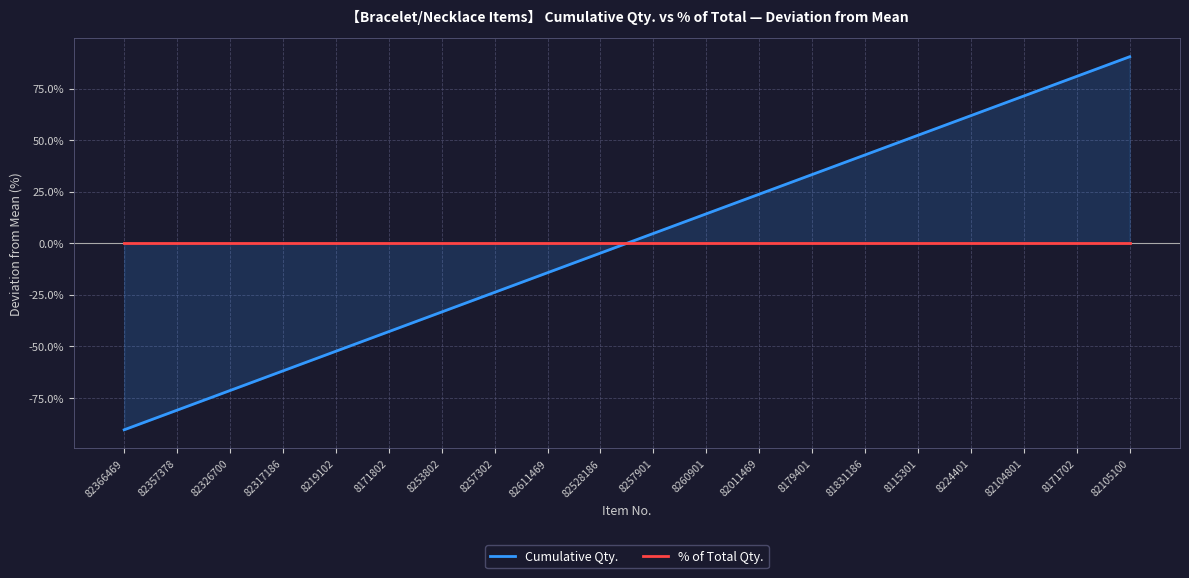

Which series has the largest total across all categories?

Cumulative Qty.